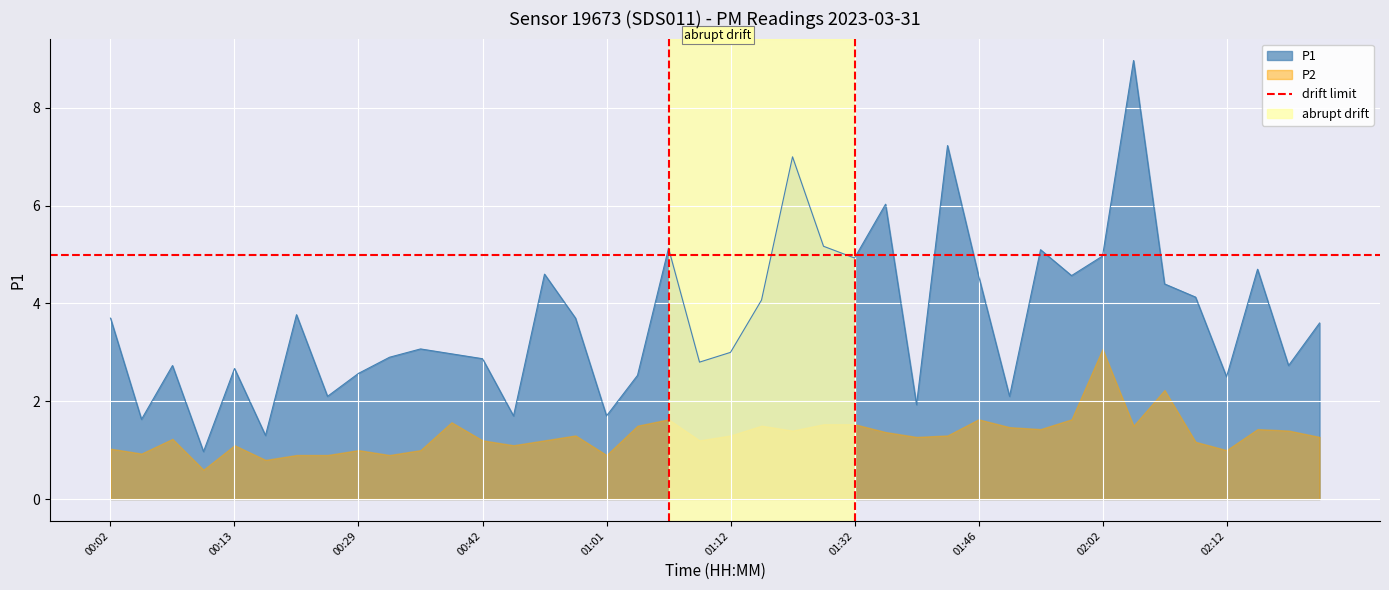

At which category does the data reach its first local valley?

00:05